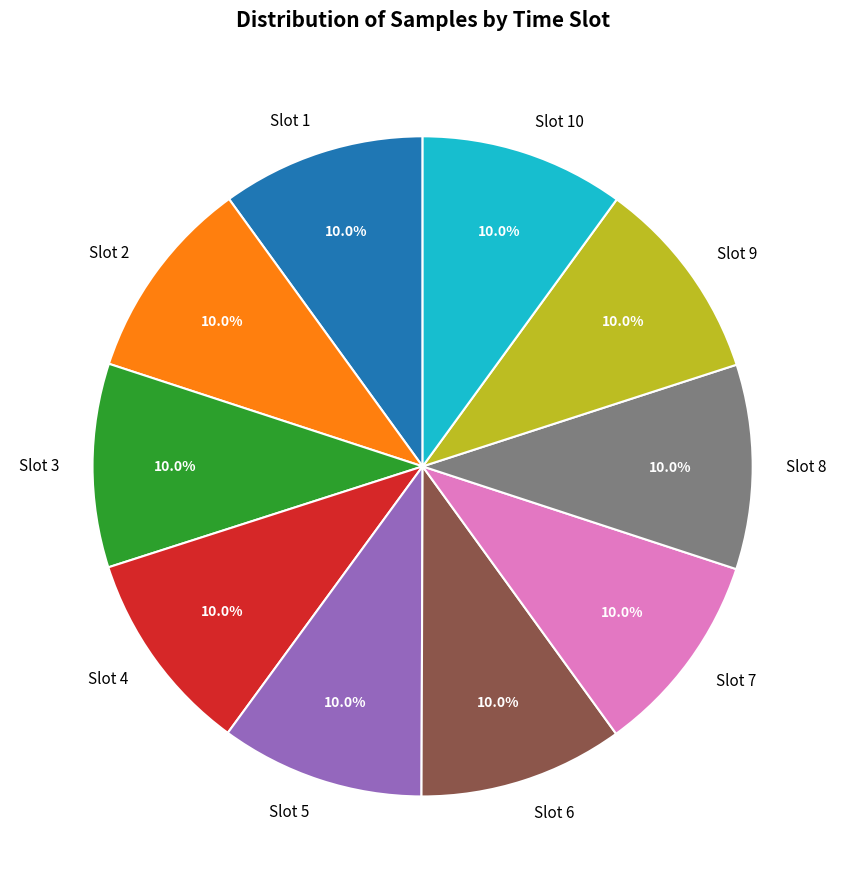

Does Slot 5 account for over 50% of the chart?

No